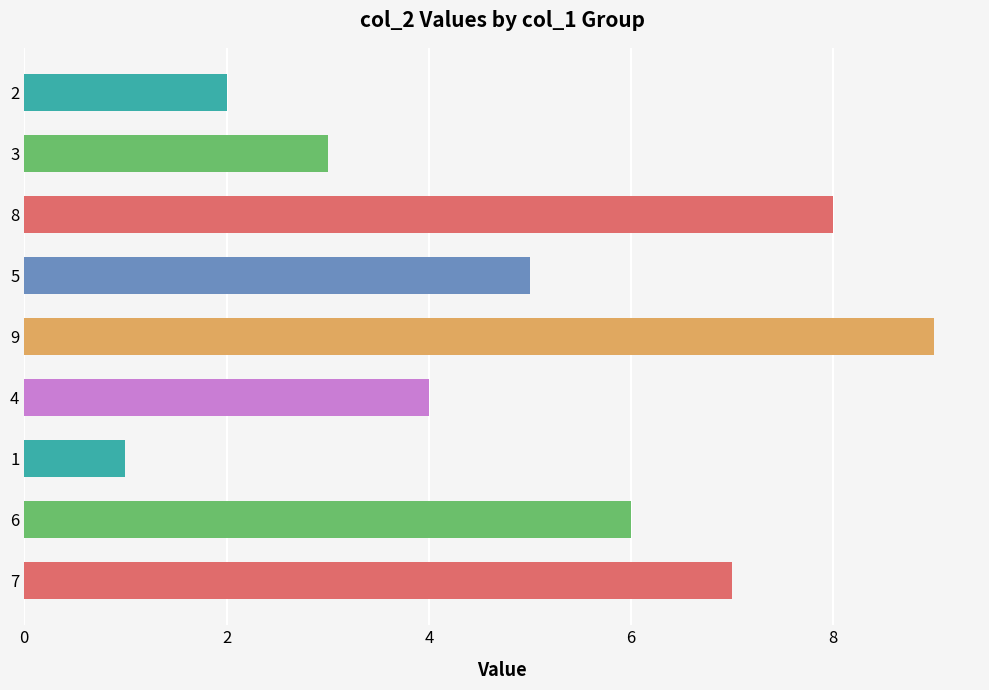

The value at 1 is 1. True or false?

True